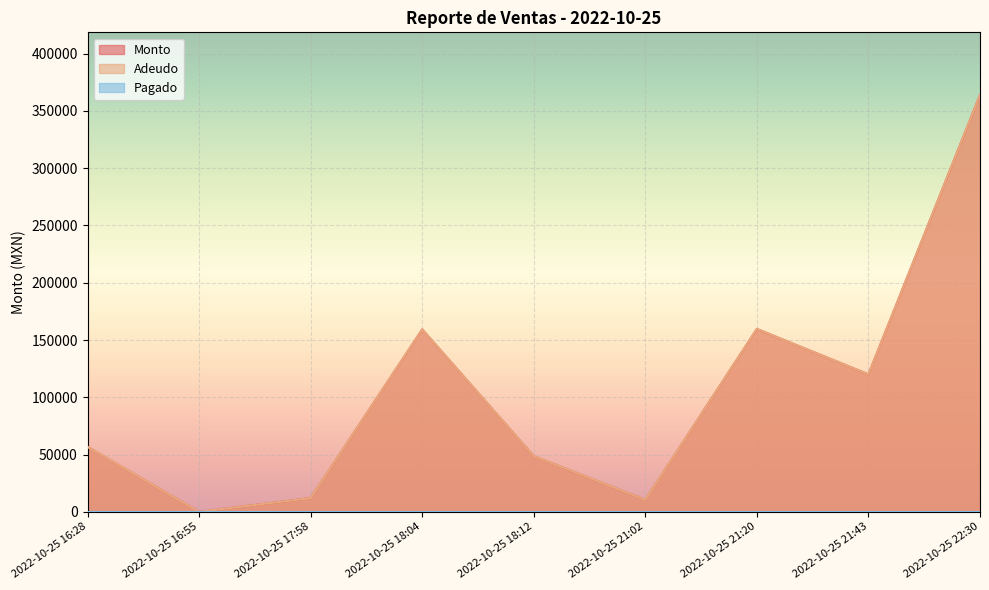

True or false: Monto and Adeudo intersect in this chart.

False